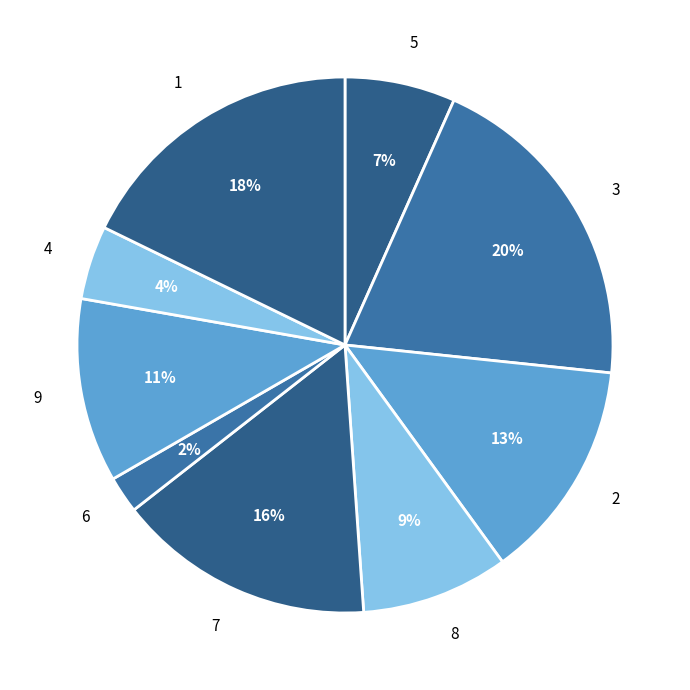

How many slices are in this pie chart?

9